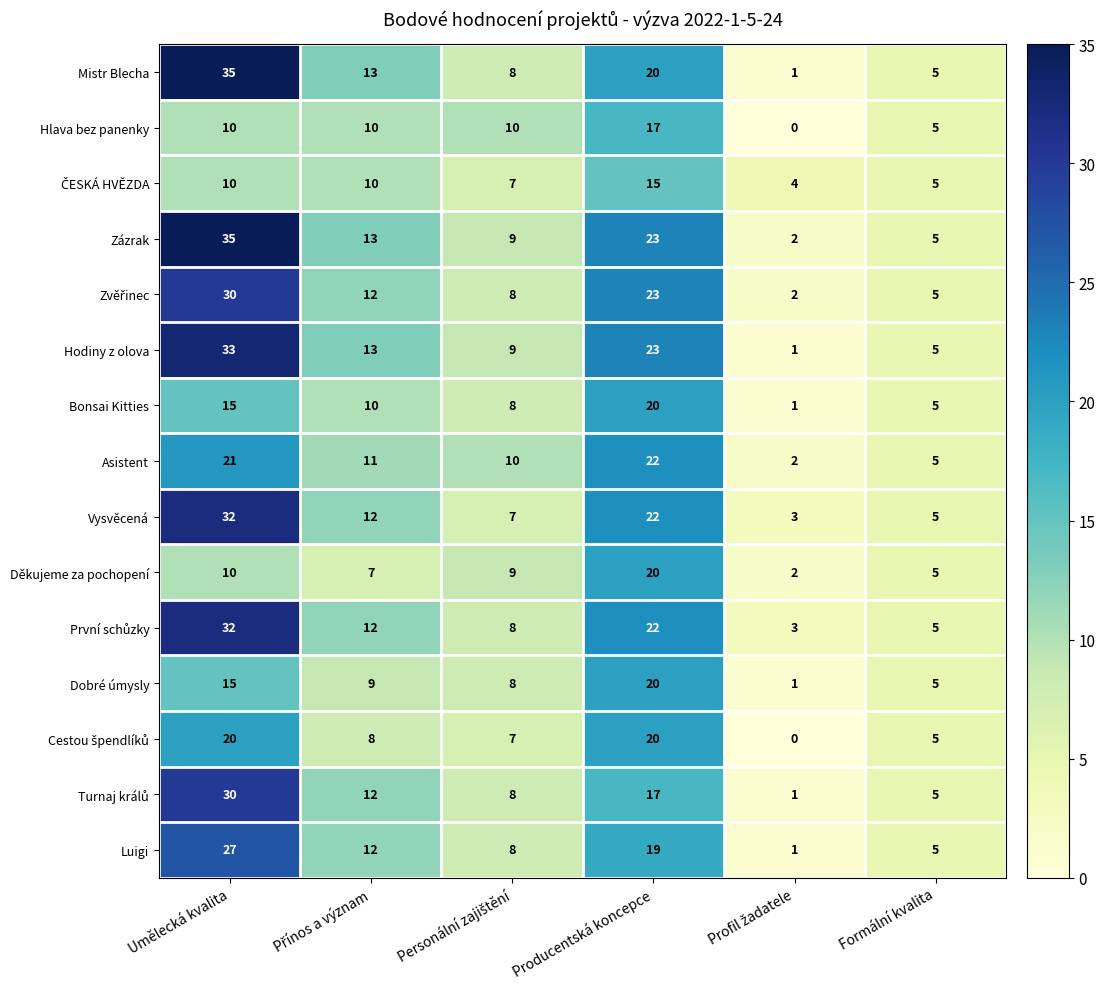

Is it true that Asistent equals 8 at Formální kvalita?

False